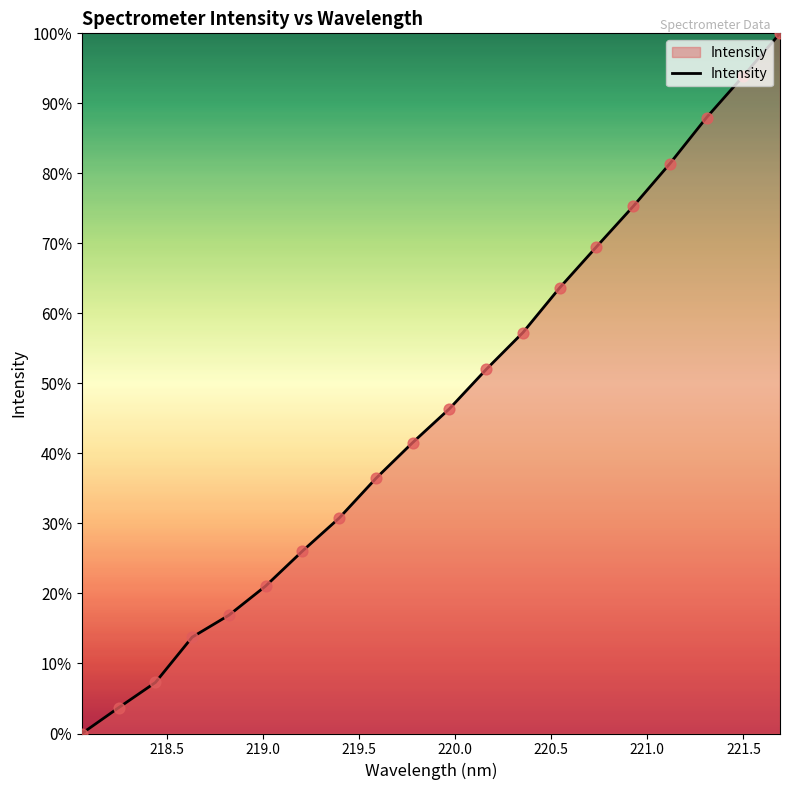

What is the greatest value displayed?

100.0